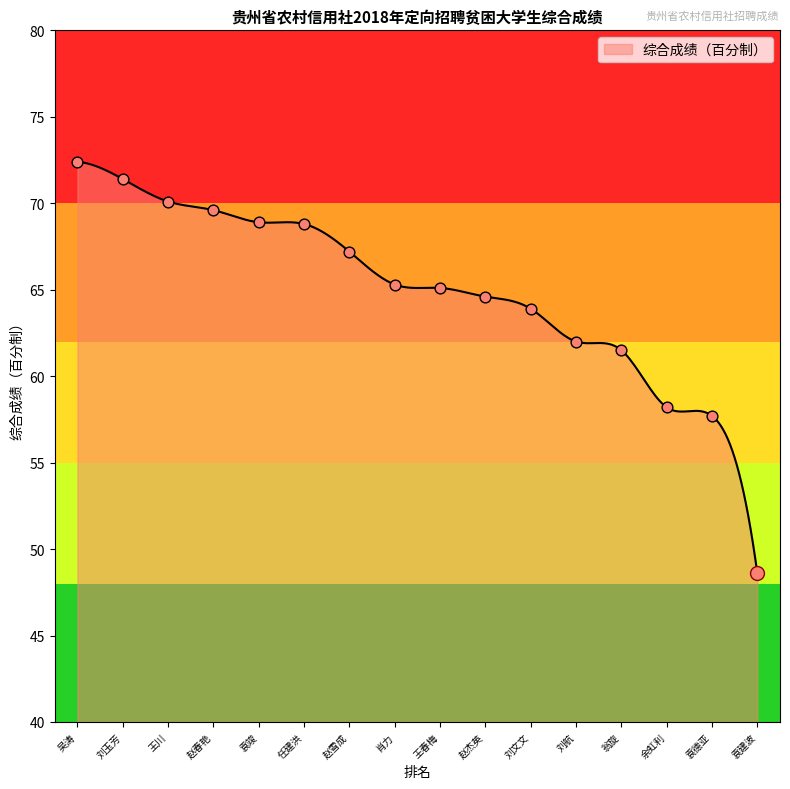

What is the change in value from 刘文文 to 刘航?

-1.9